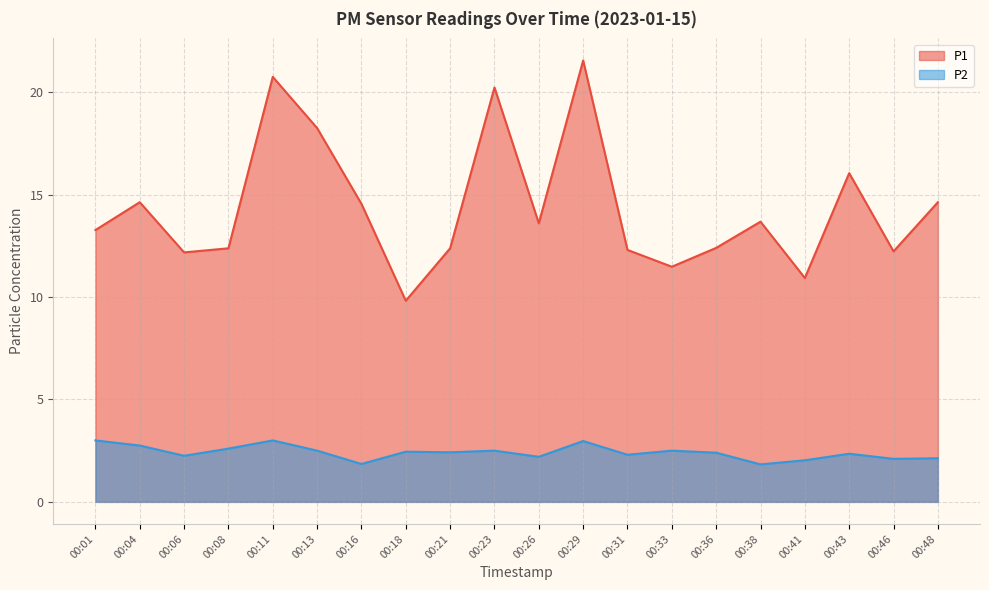

Is it true that P1 equals 19.4 at 00:33?

False